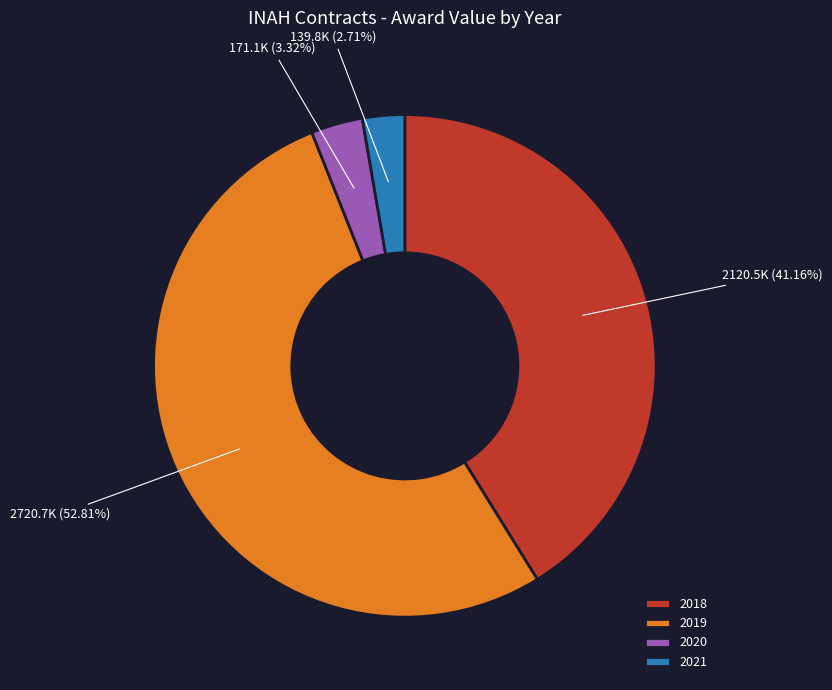

To the nearest percent, what is the average slice percentage?

25%